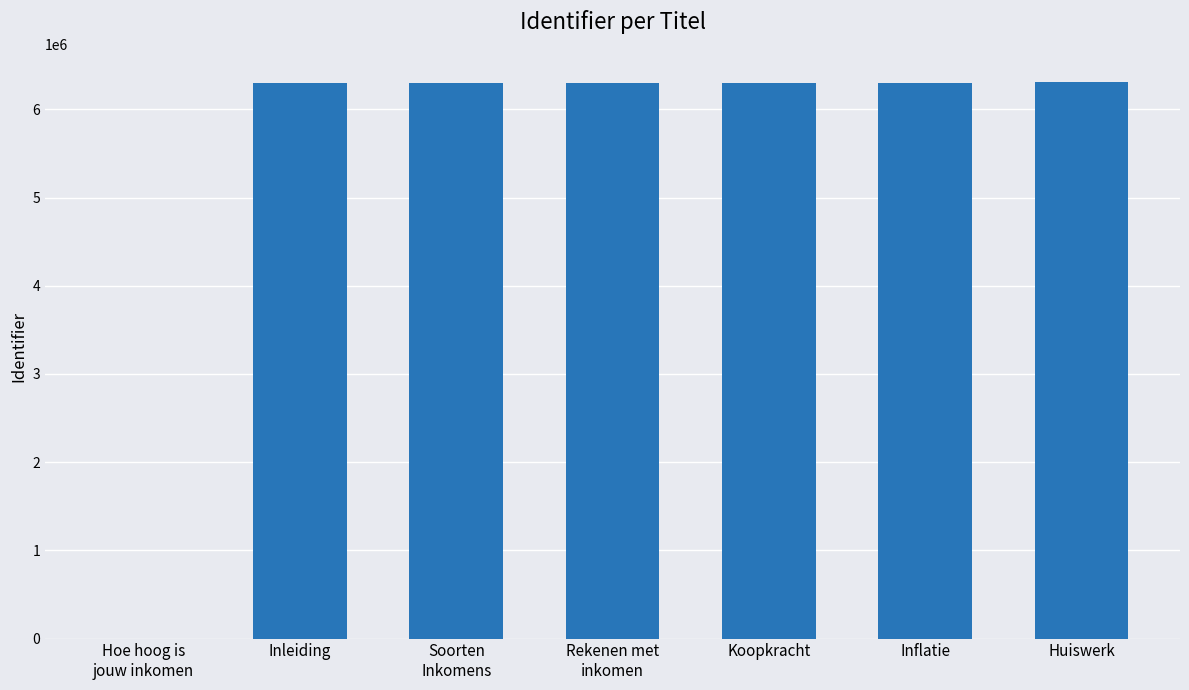

True or false: the data shows 0 at Hoe hoog is
jouw inkomen.

True